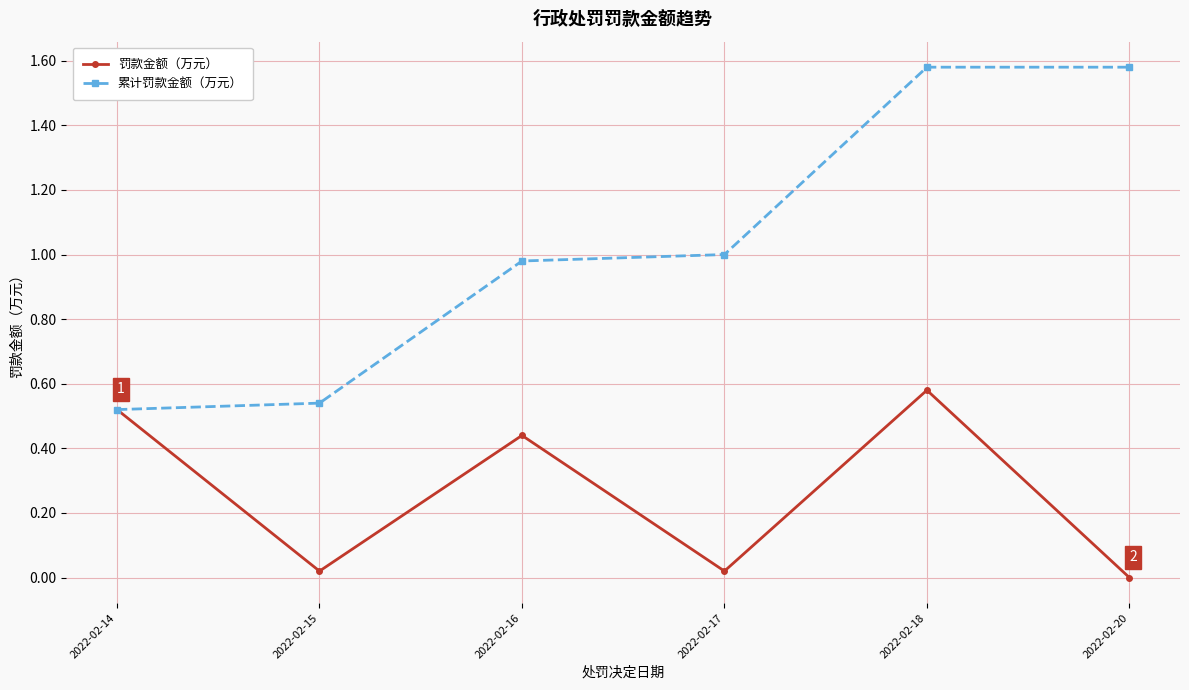

At which category is the sum across all series the highest?

2022-02-18